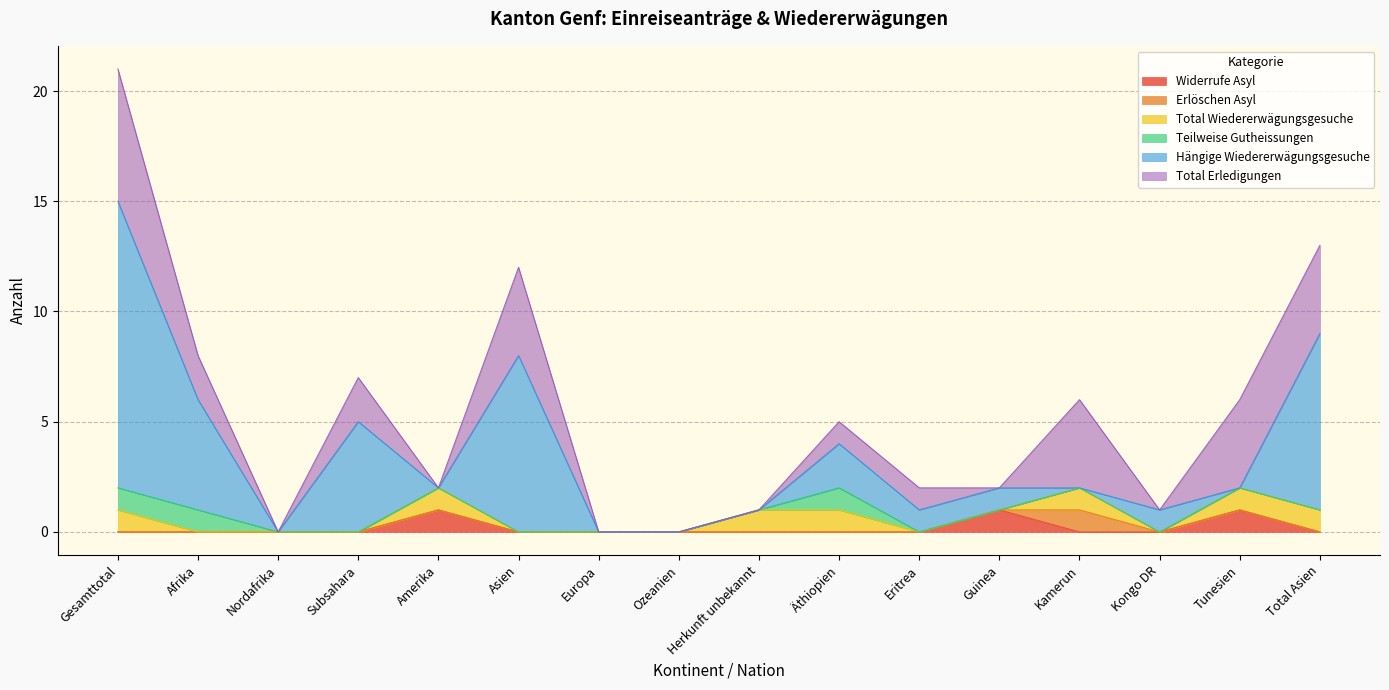

What is the total value across all series at Tunesien?

6